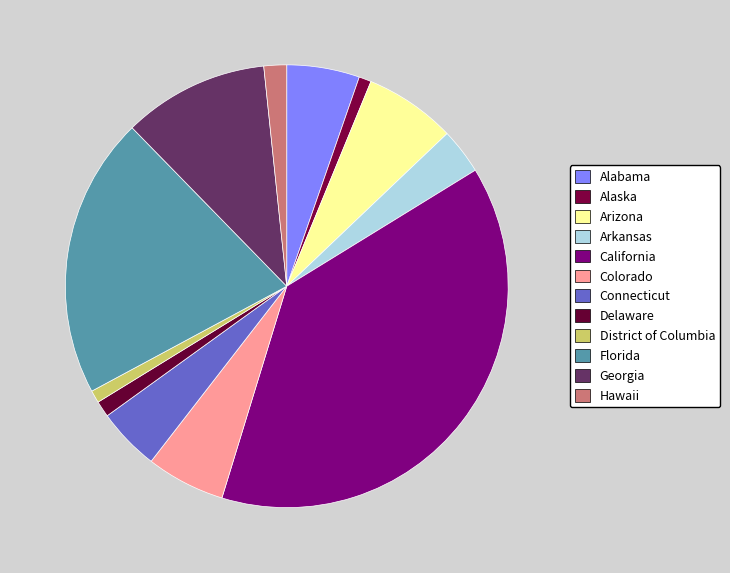

To the nearest percent, what is the average slice percentage?

8%